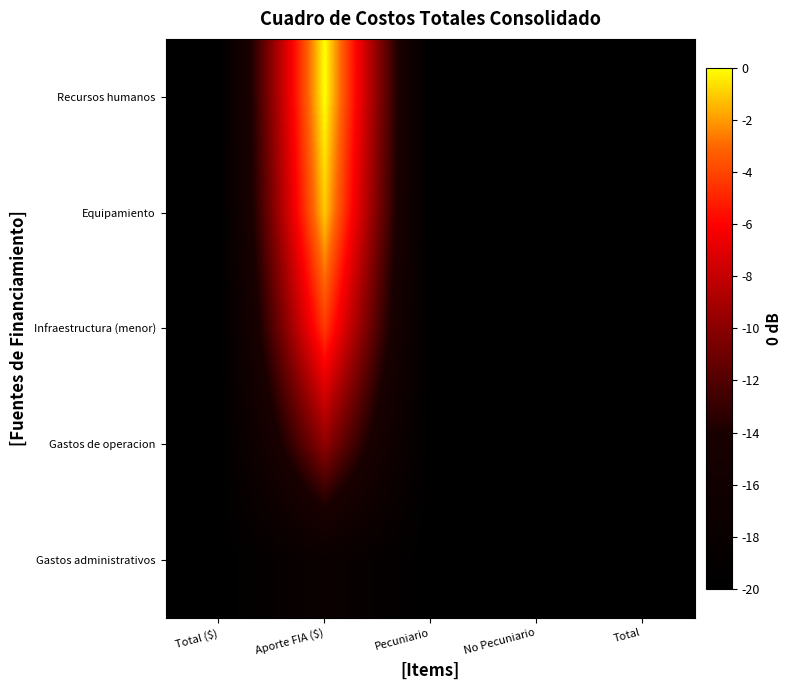

What is the total value across all series at Total ($)?

-100.0